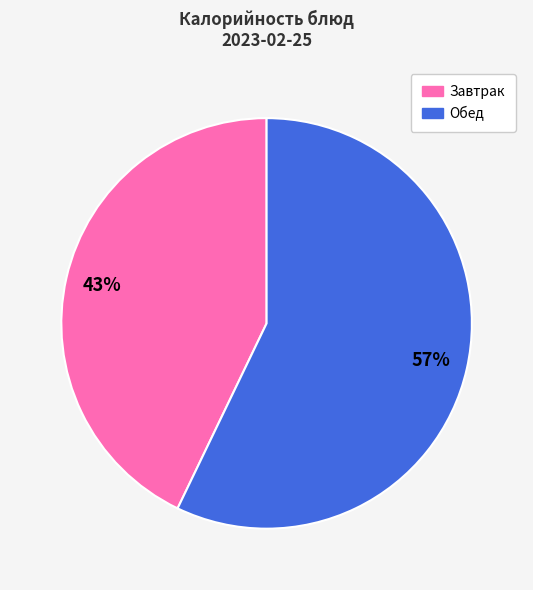

To the nearest percent, what is the average slice percentage?

50%